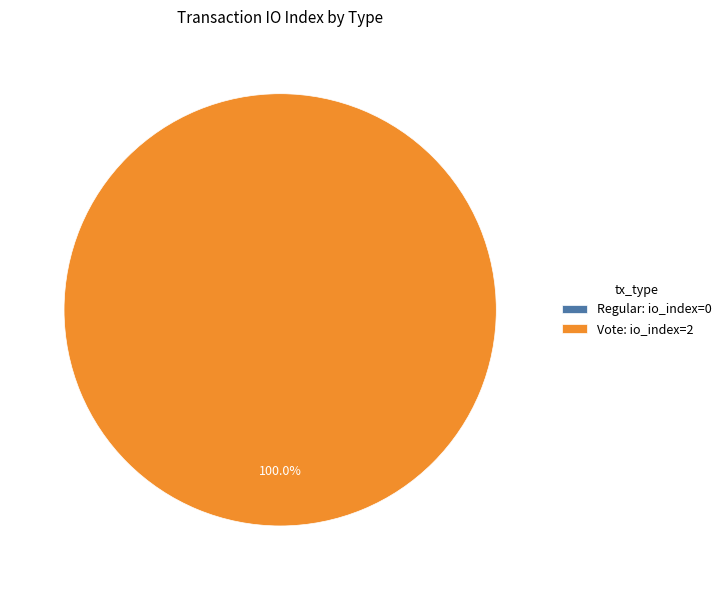

What is the change in value from Regular to Vote?

+2